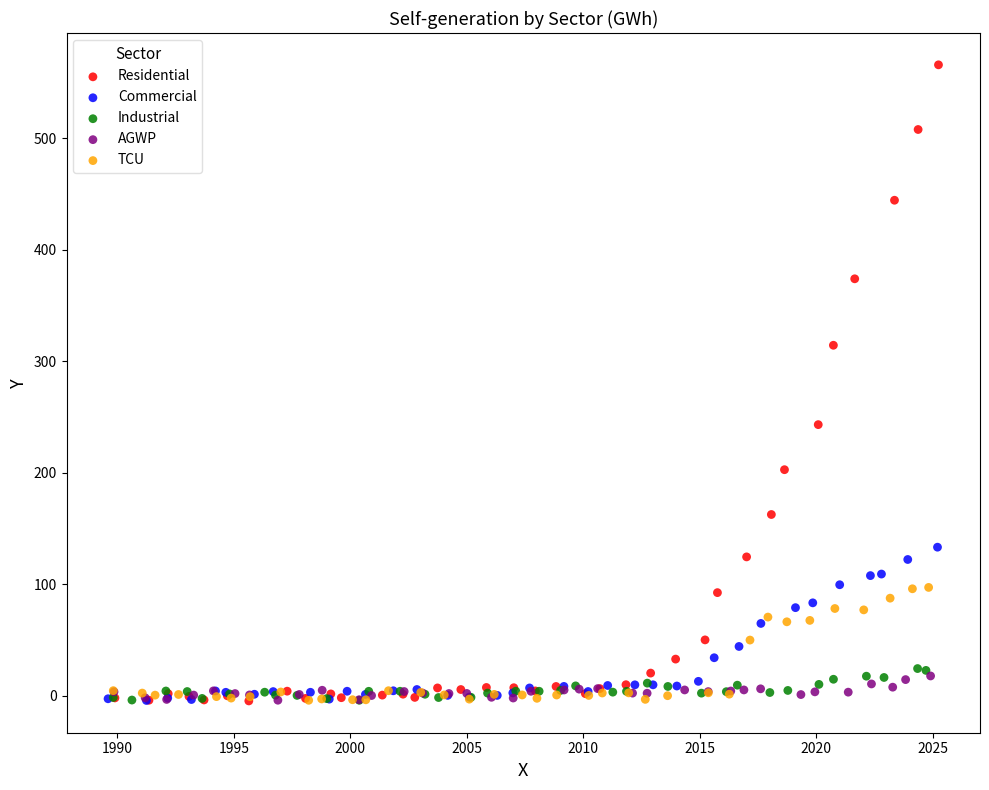

Which series reaches the maximum Y coordinate?

Residential